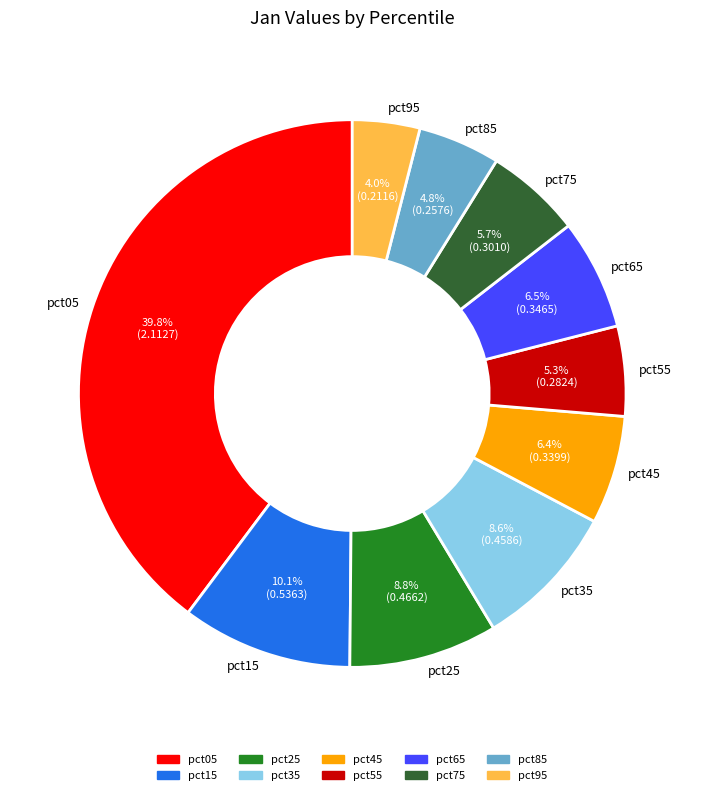

True or false: pct35 accounts for 9% of the total.

True